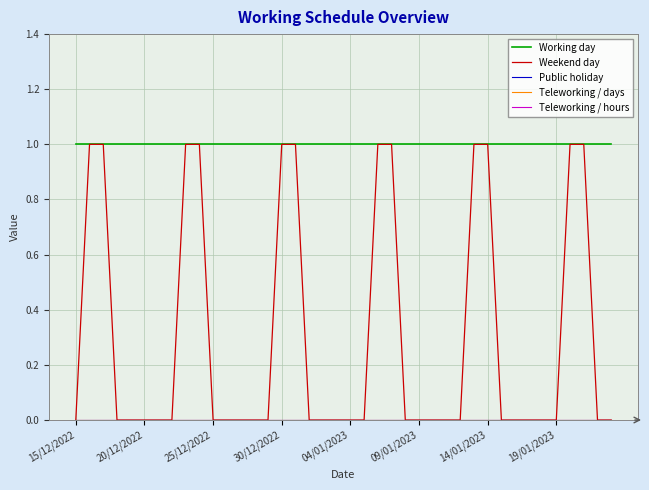

Is this an area chart (filled region under the line)?

No